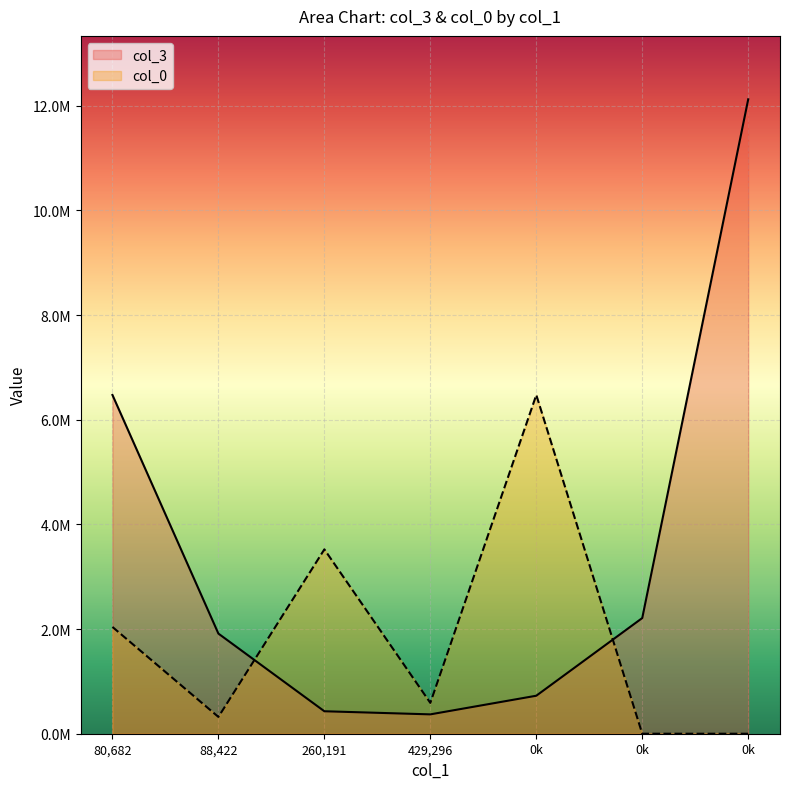

What is the difference between the second highest and minimum values in the col_0 series?

3522523.7